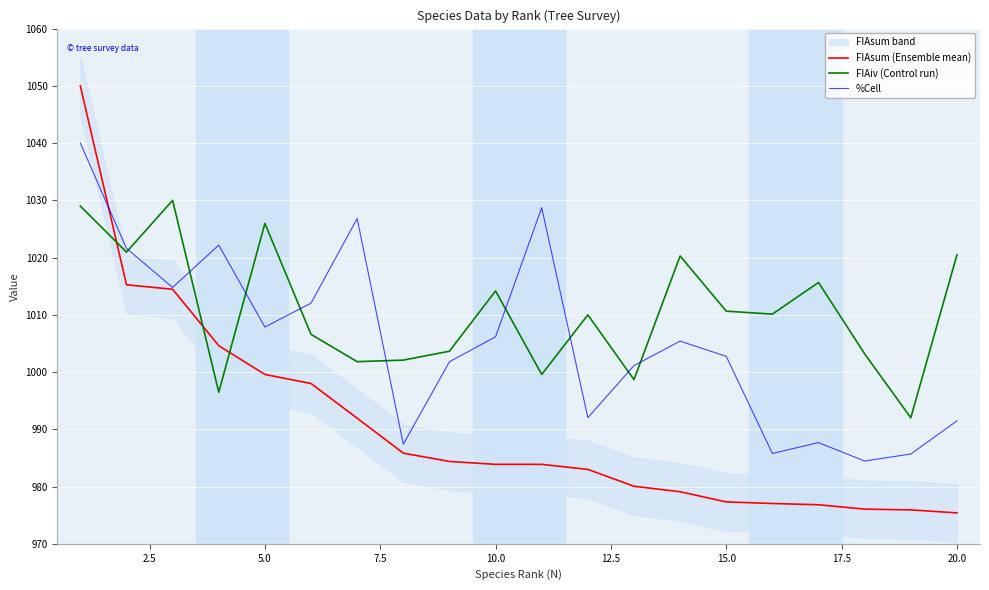

Which series has the largest total across all categories?

FIAiv (Control run)